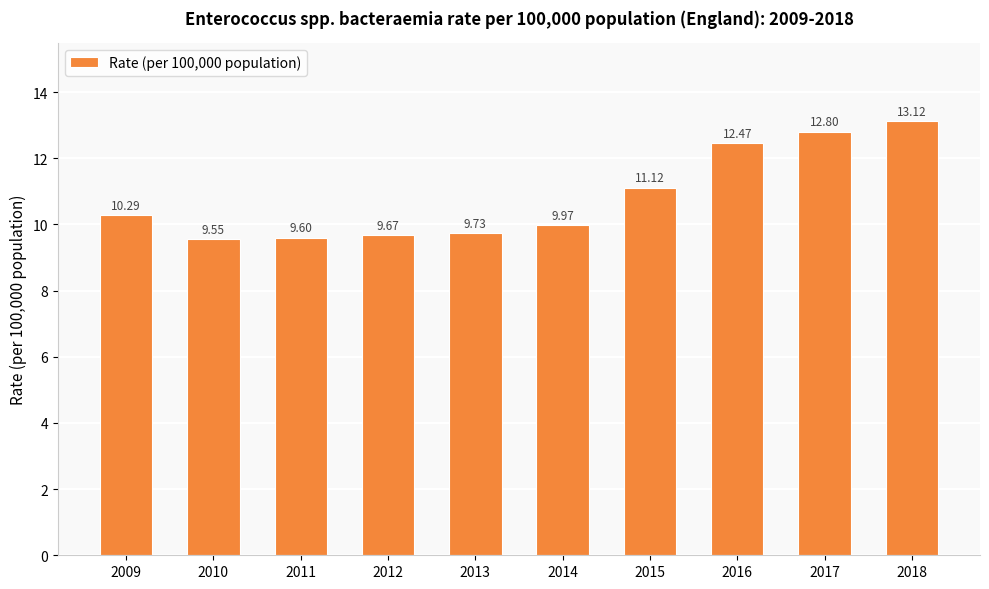

Which has a higher value, 2018 or 2015?

2018